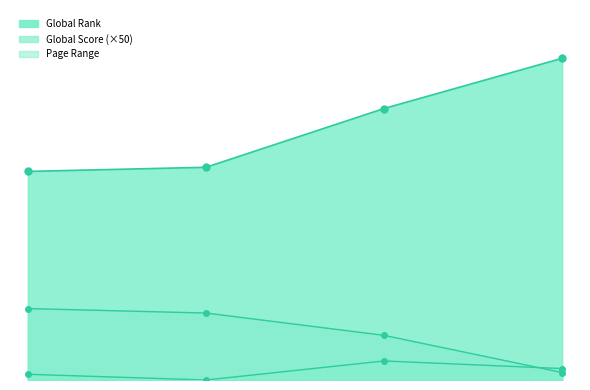

True or false: Global Score and Global Rank cross at least once.

False